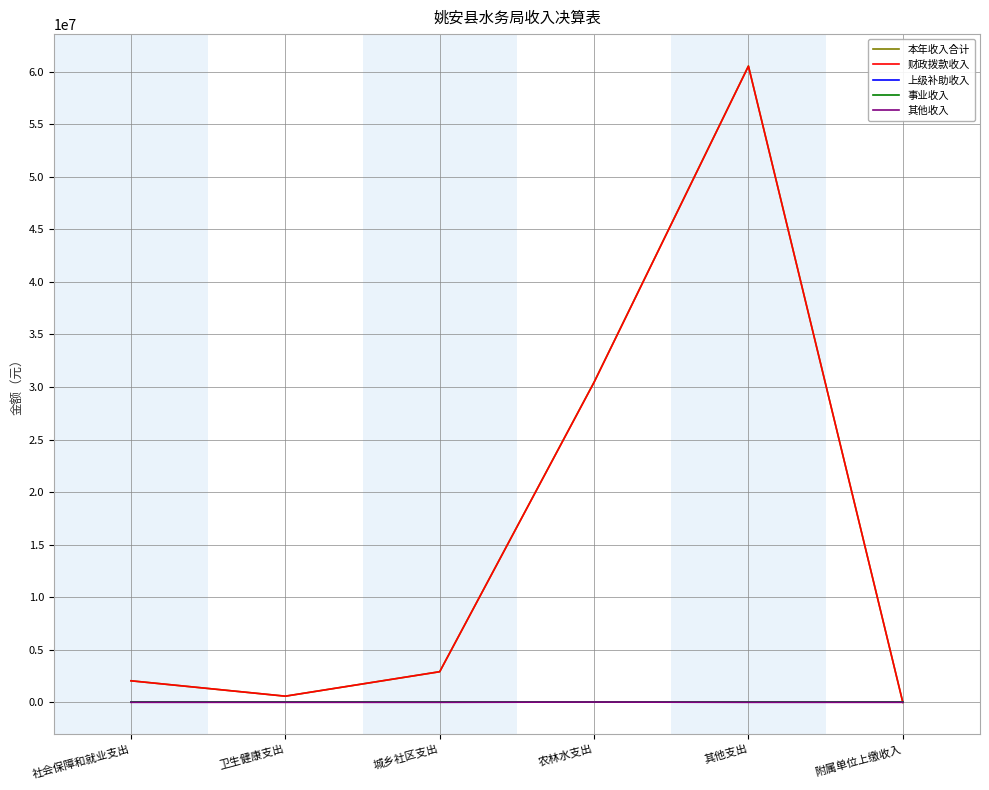

Does the chart have visible grid lines?

Yes